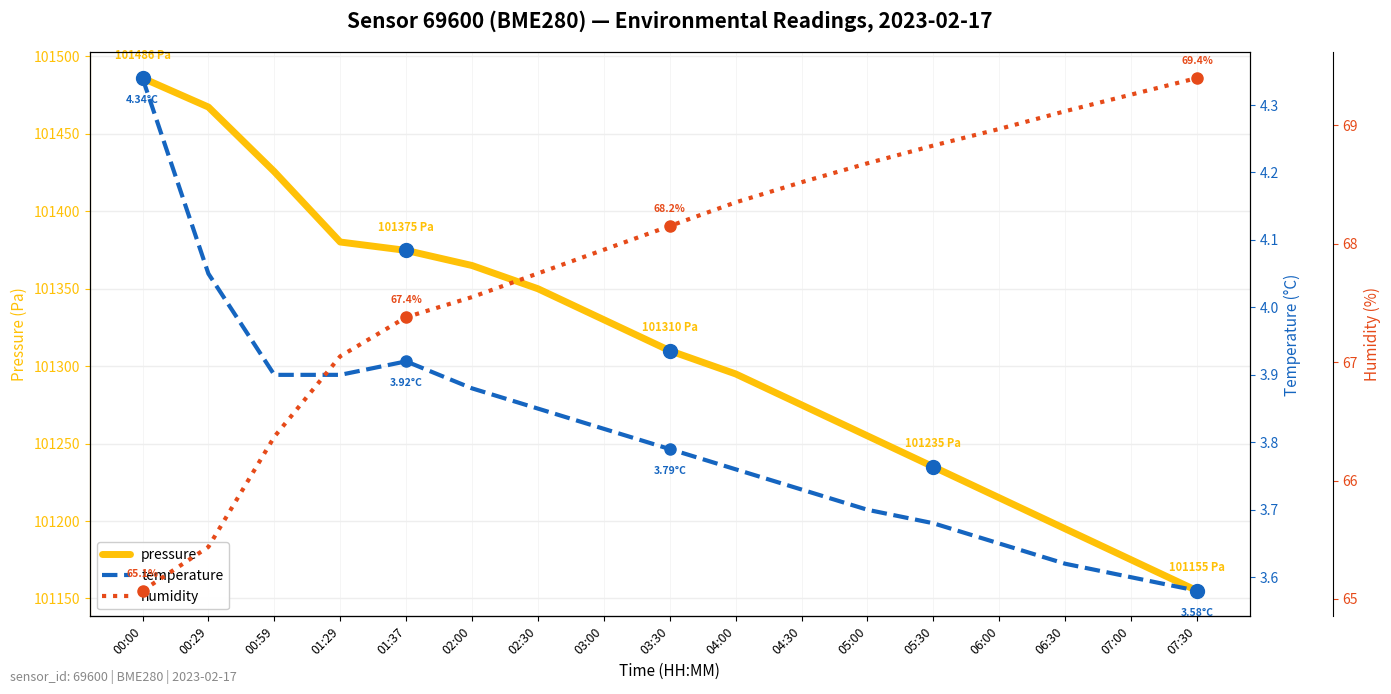

Rank the categories by temperature value from lowest to highest.

07:30, 07:00, 06:30, 06:00, 05:30, 05:00, 04:30, 04:00, 03:30, 03:00, 02:30, 02:00, 00:59, 01:29, 01:37, 00:29, 00:00